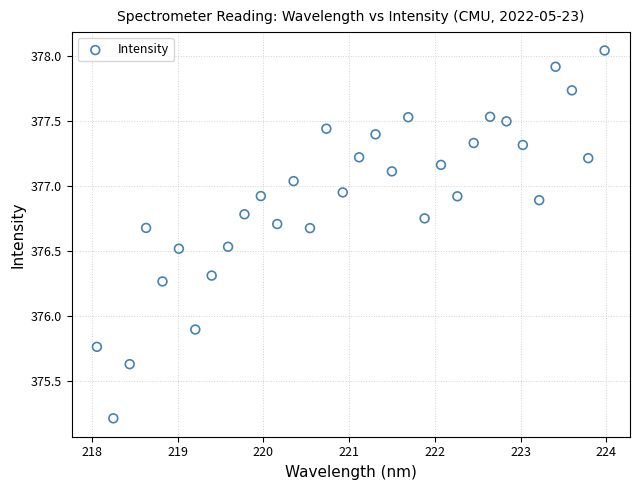

What Y value in the scatter plot is closest to 376?

375.9